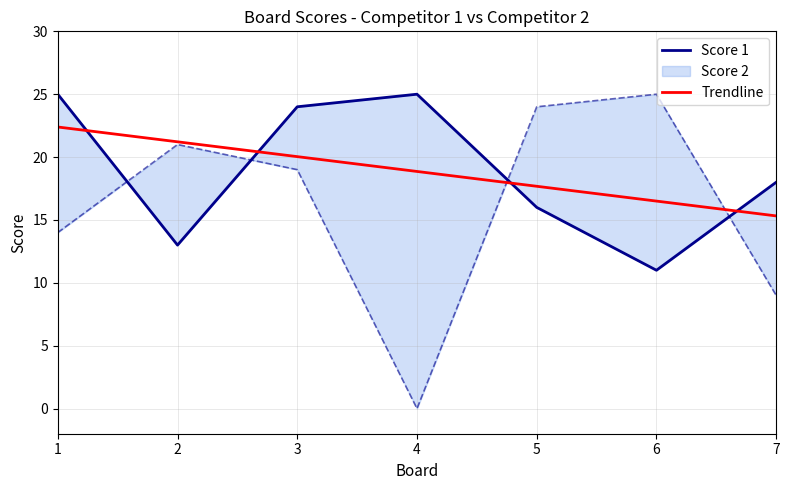

Is this an area chart (filled region under the line)?

No